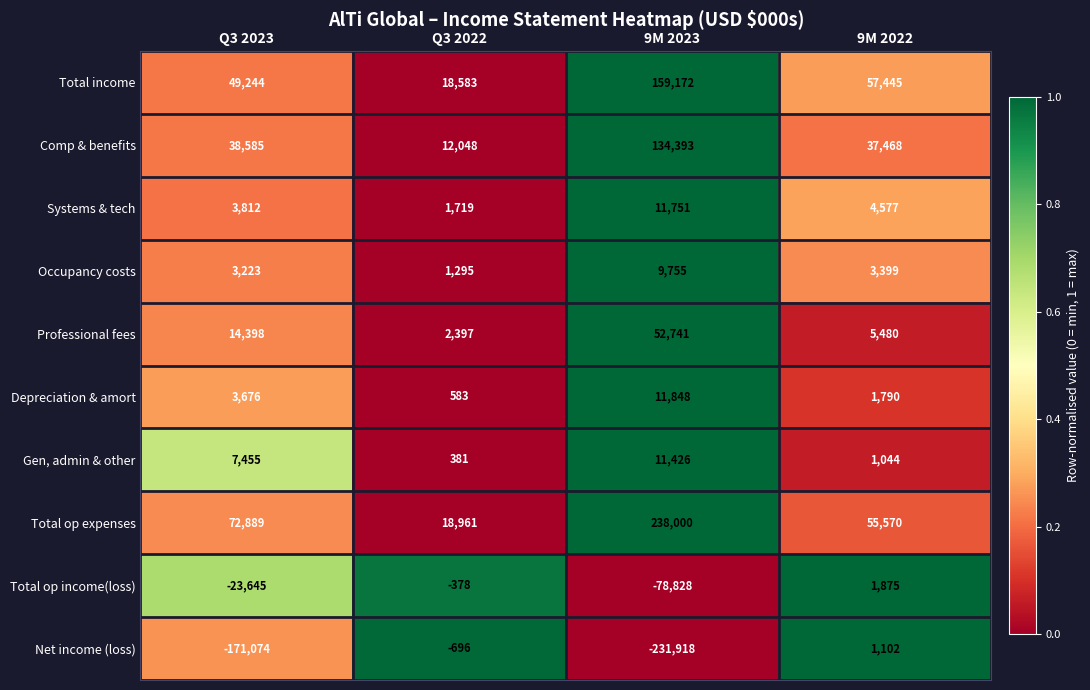

Which series has the largest total across all categories?

Total op expenses